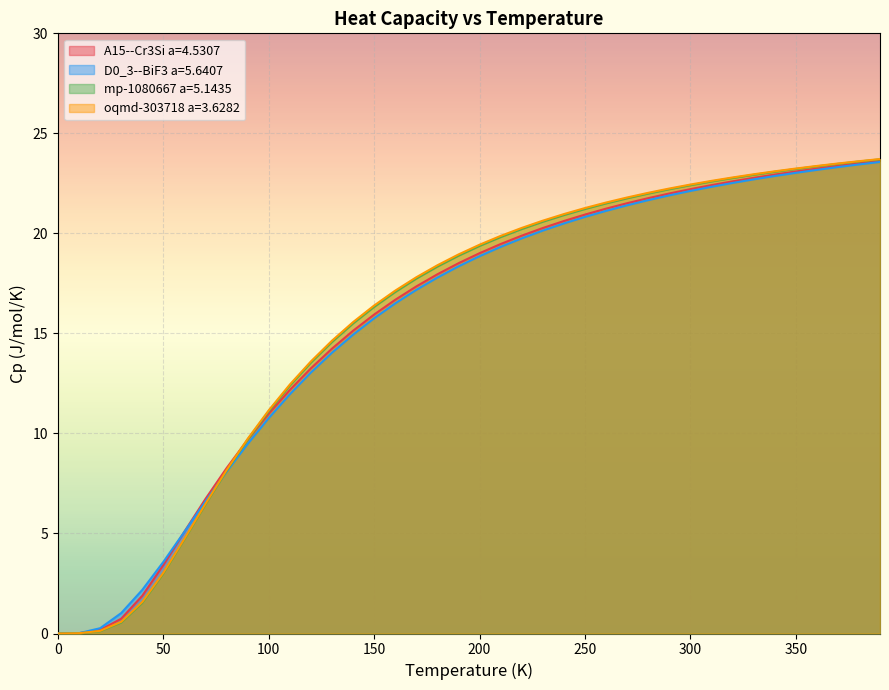

How many times do oqmd-303718 a=3.6282 and D0_3--BiF3 a=5.6407 cross each other?

1